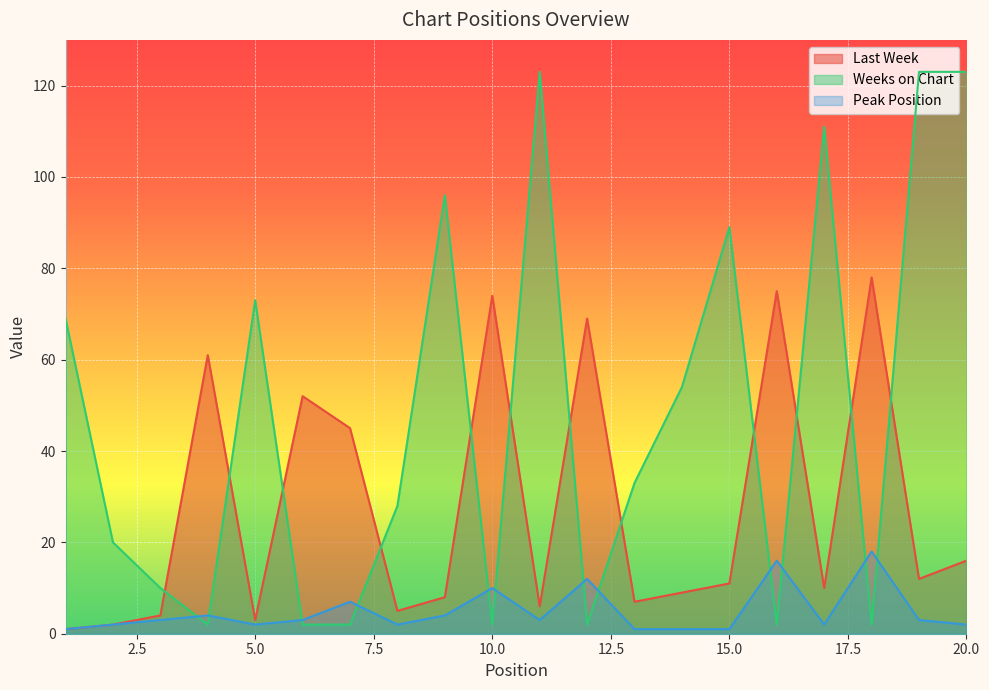

What is the difference between the Last Week values at 18 and 10?

4